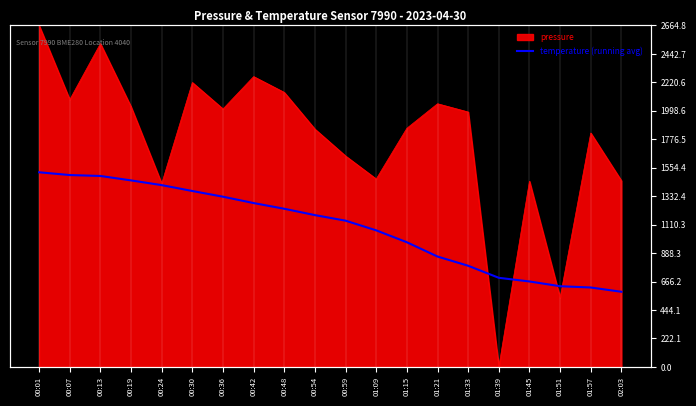

Where does the data first go above 1184?

00:01